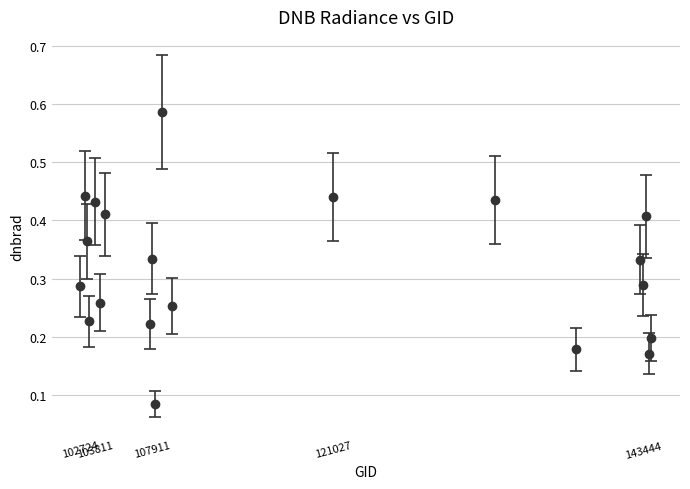

Count the values in the range 0 to 1.

20